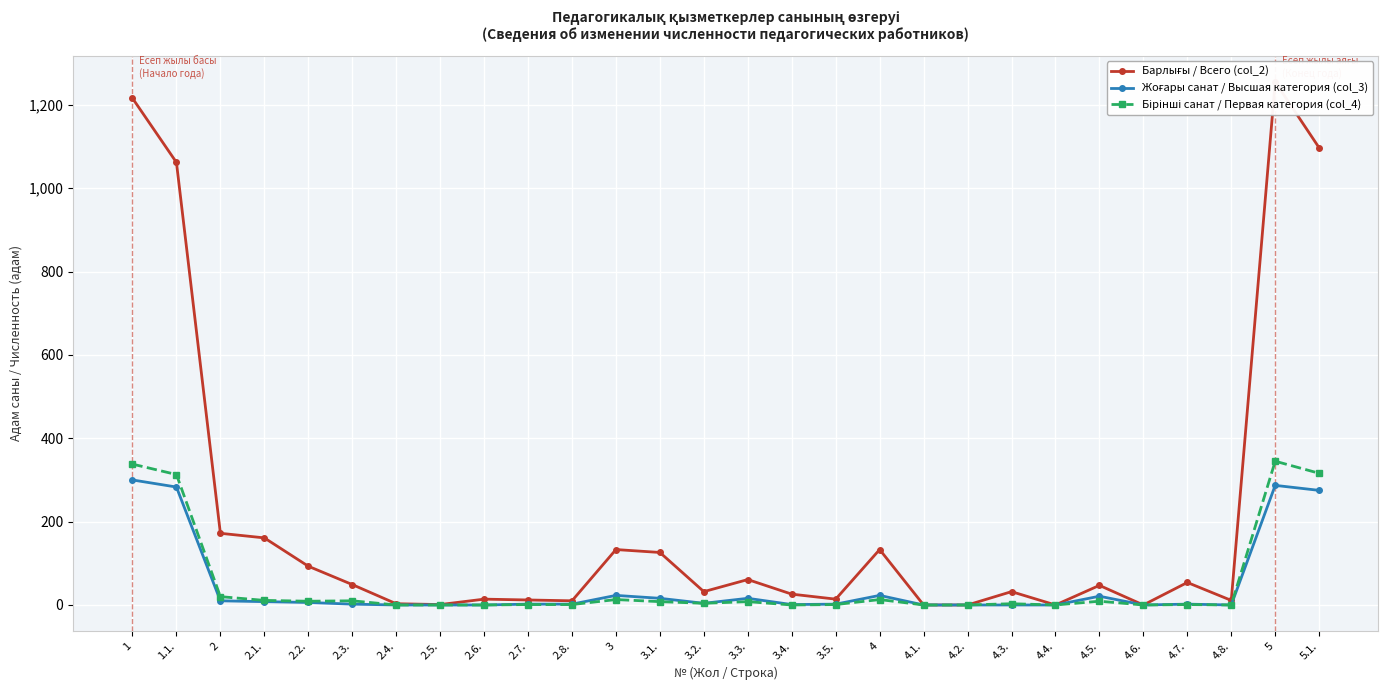

How many lines are shown in the chart?

3